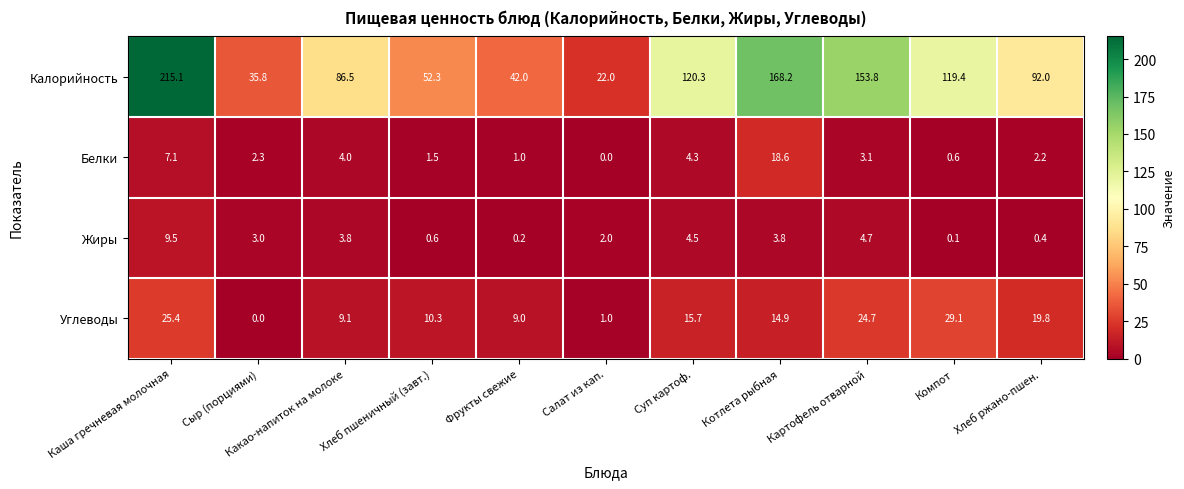

Which series has the widest spread of values?

Калорийность